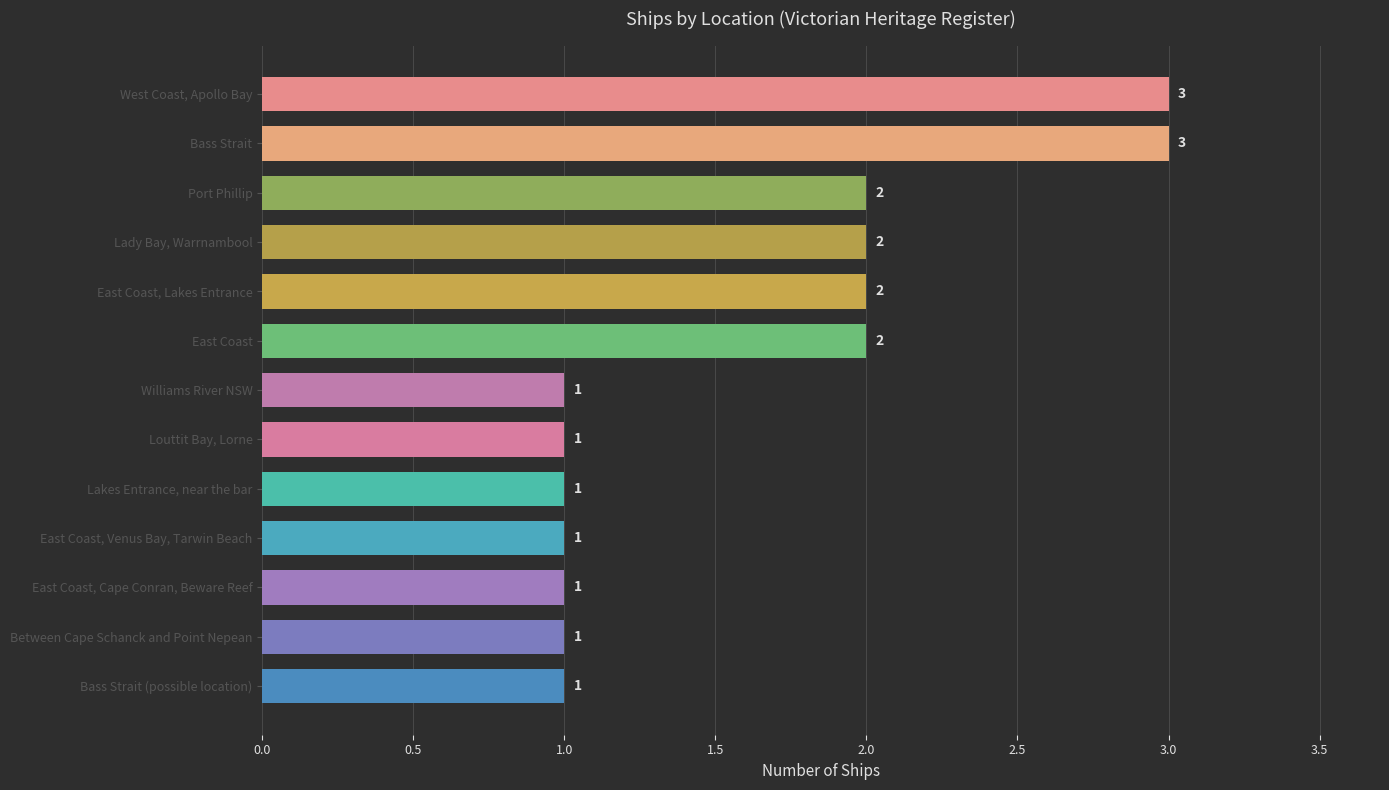

What is the sum of all values?

21